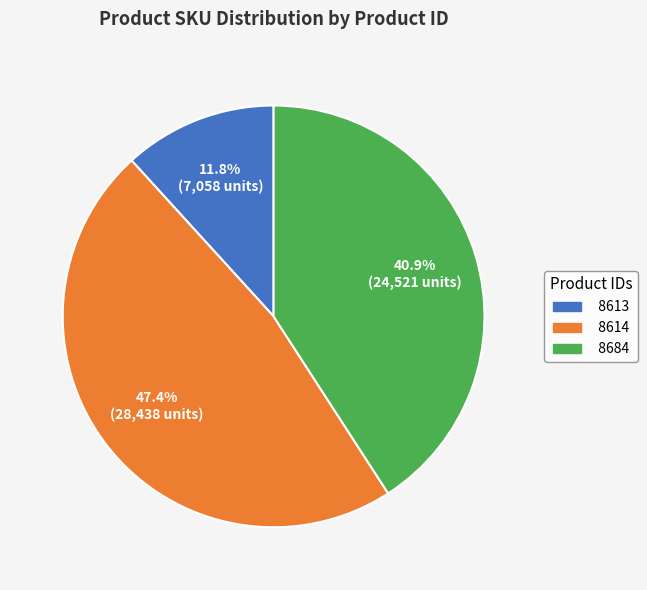

To the nearest percent, what is the combined percentage of 8614 and 8613?

59%